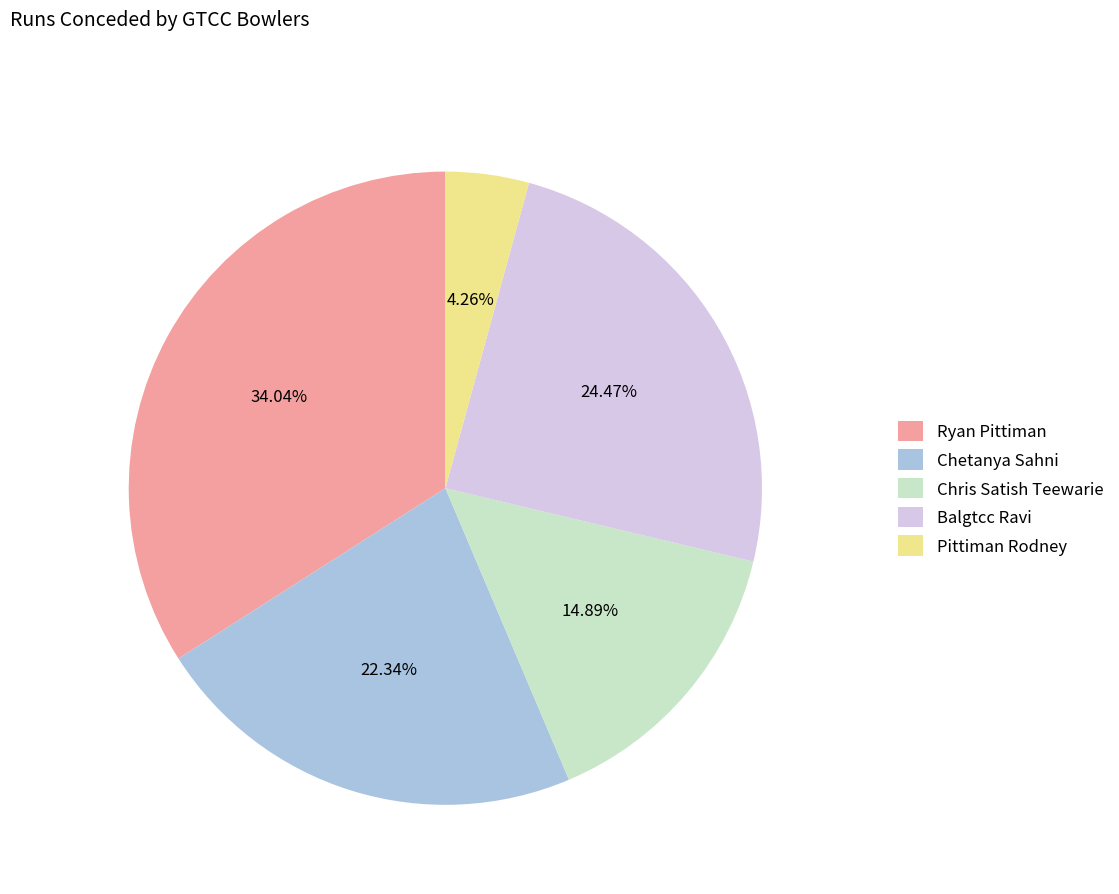

The Chetanya Sahni slice represents 22% of the pie. True or false?

True